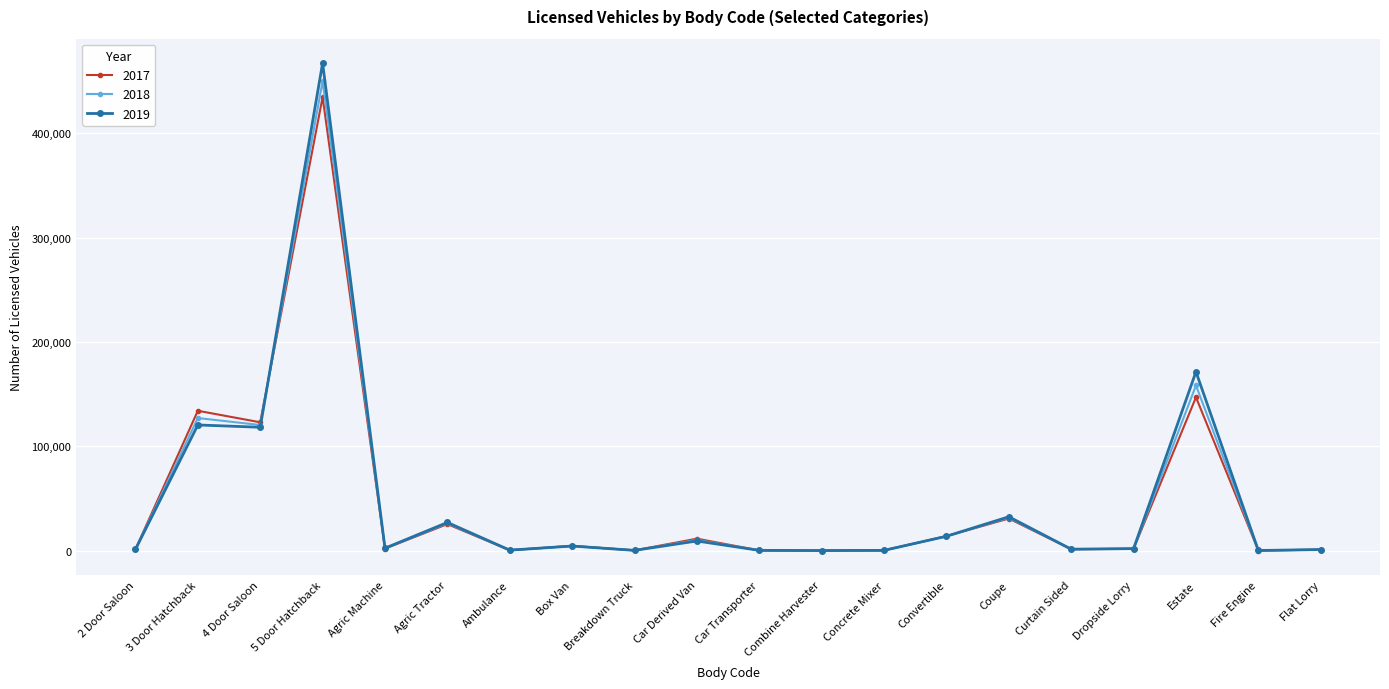

How many lines are shown in the chart?

3